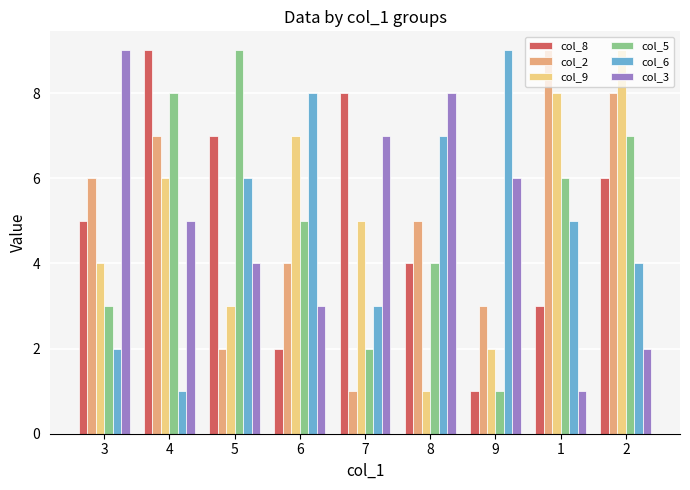

What are all the series names shown in the legend?

col_8, col_2, col_9, col_5, col_6, col_3